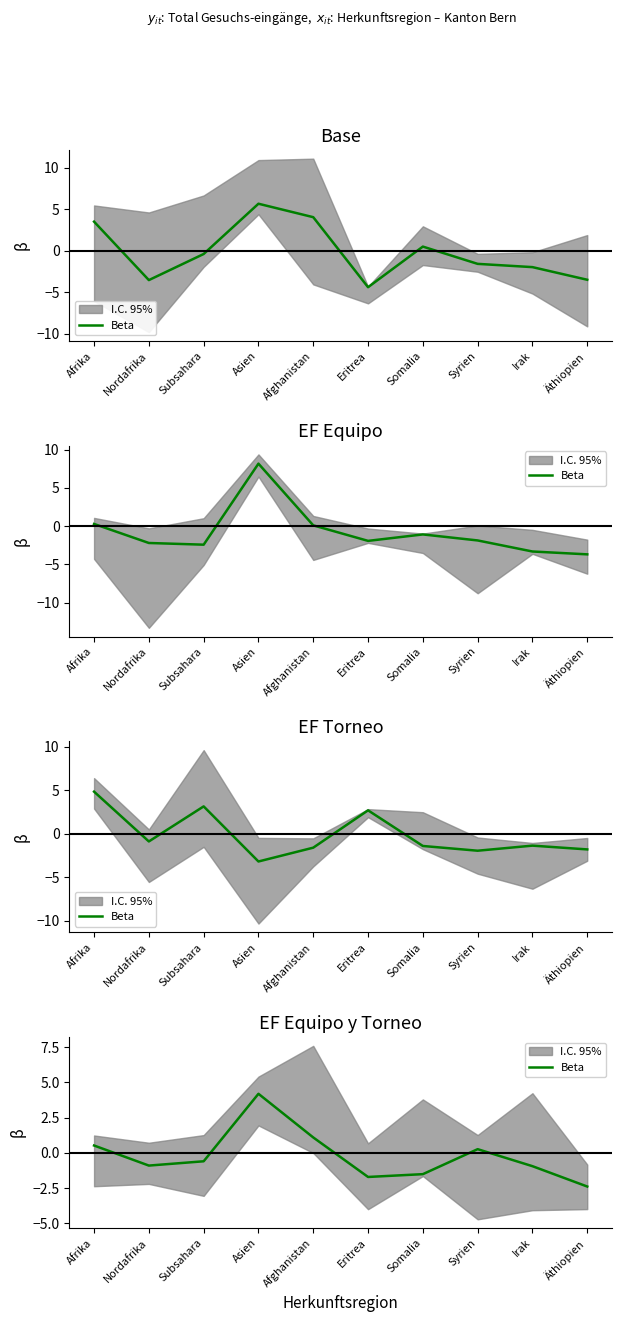

True or false: the data shows -2.4 at Äthiopien.

True